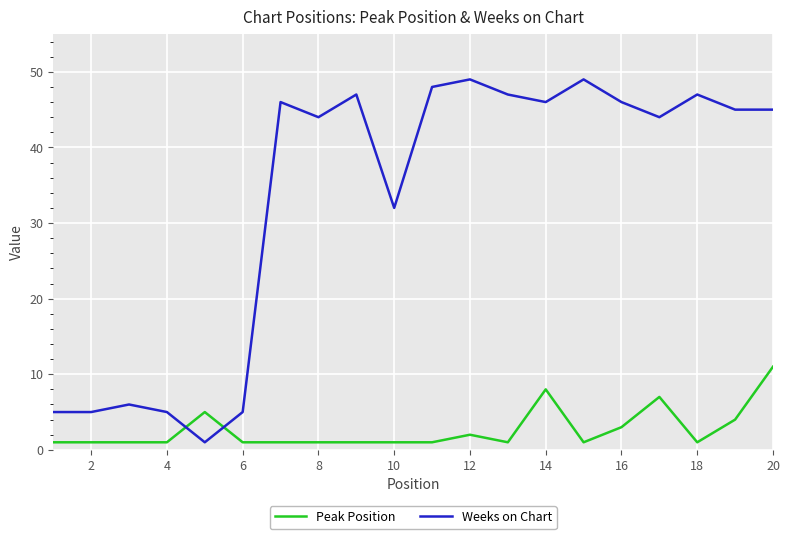

Which series has the largest range (max minus min)?

Weeks on Chart